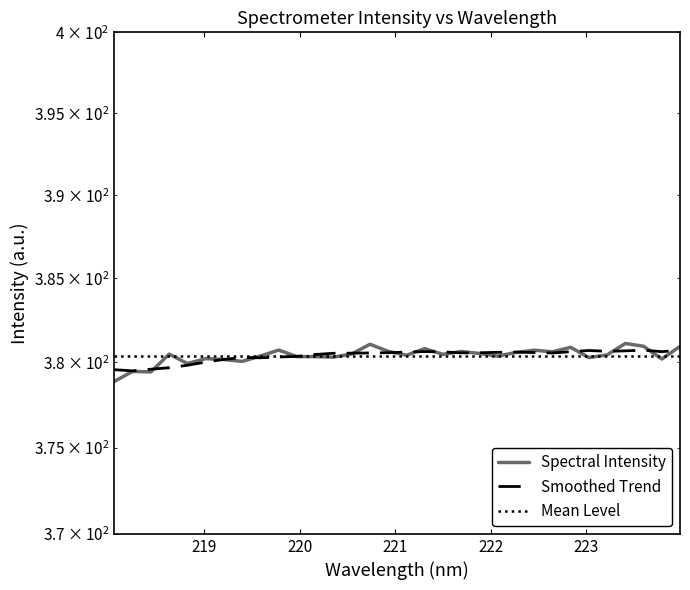

True or false: Mean Level has more than 0 points higher than both neighbors.

False